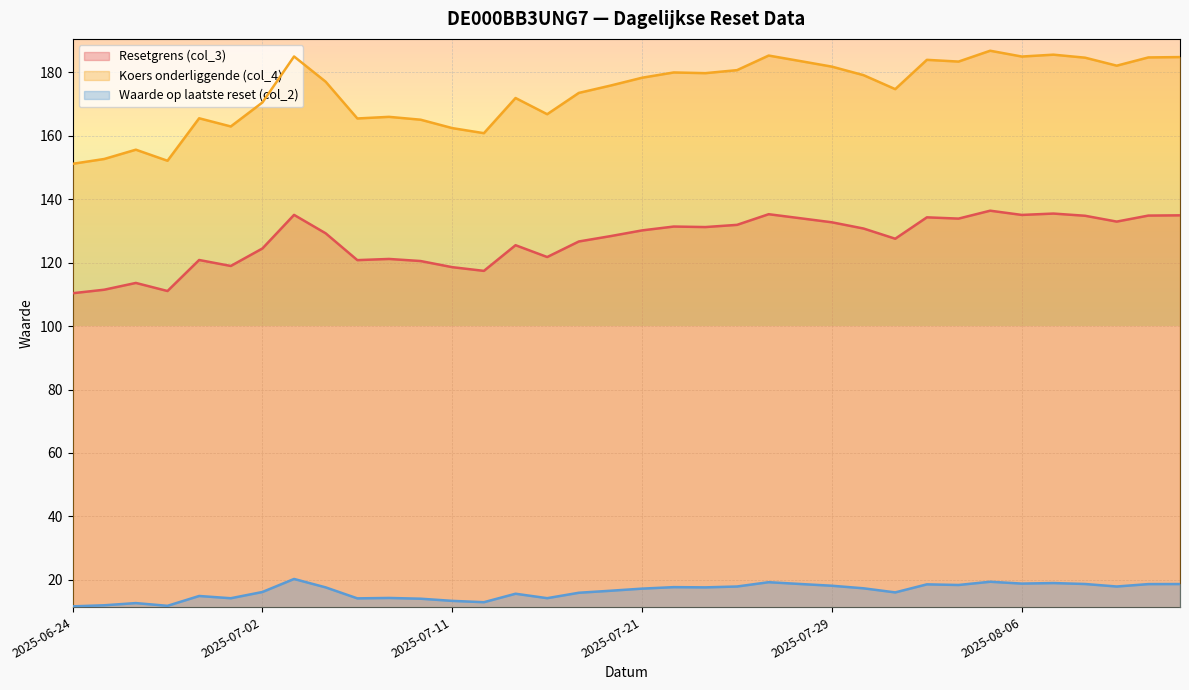

Is it true that Koers onderliggende (col_4) equals 82.0 at 2025-07-25?

False